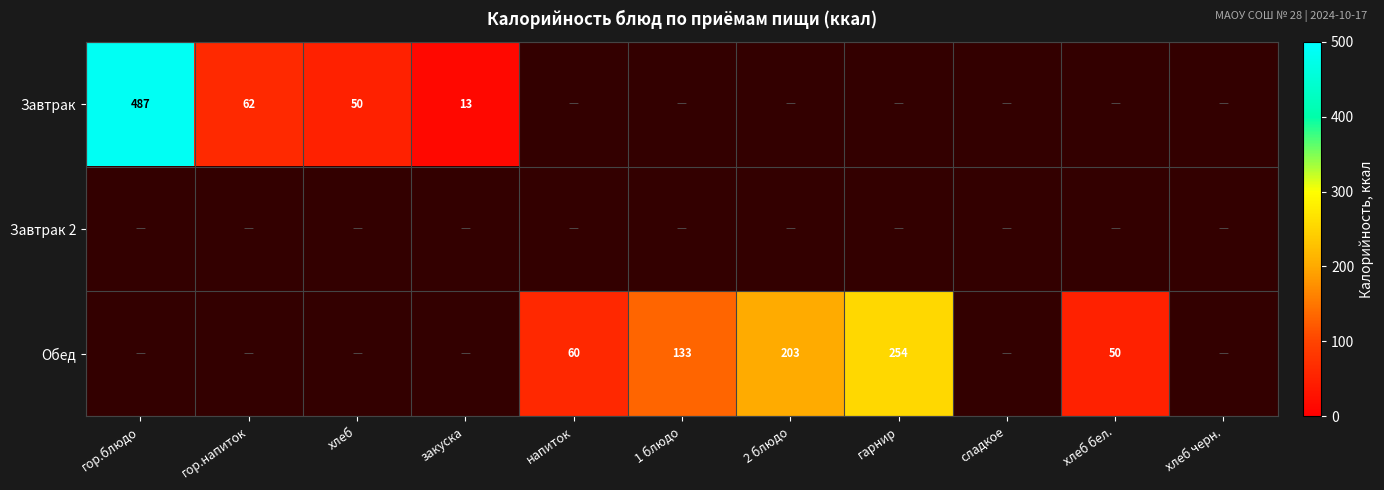

What is the greatest value displayed?

487.0